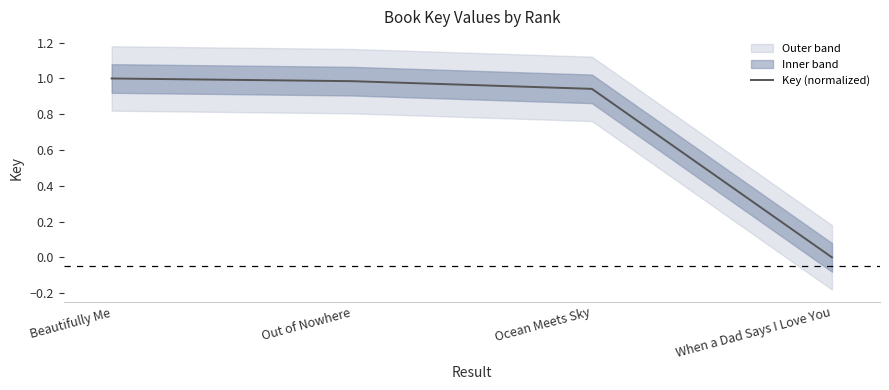

The chart shows a value of -0.6 at When a Dad Says I Love You. True or false?

False